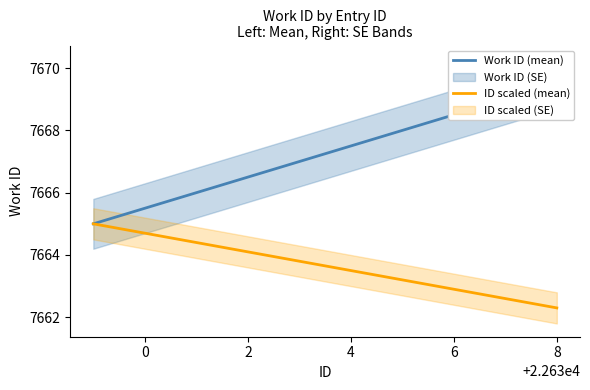

Which category has the lowest value in the ID scaled (mean) series?

8